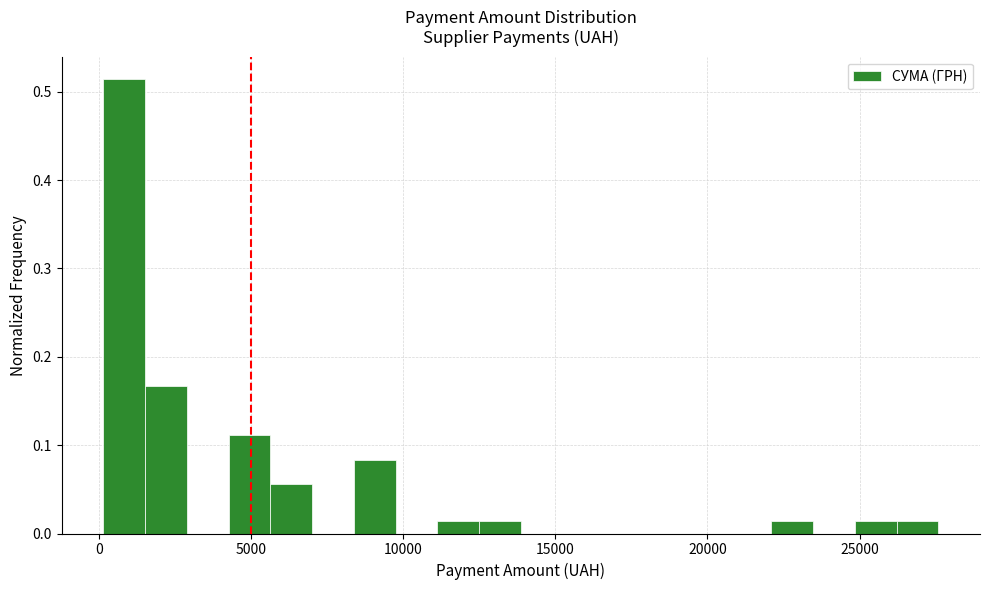

Read against the x-axis, roughly where is the centre of the tallest bar?

1000